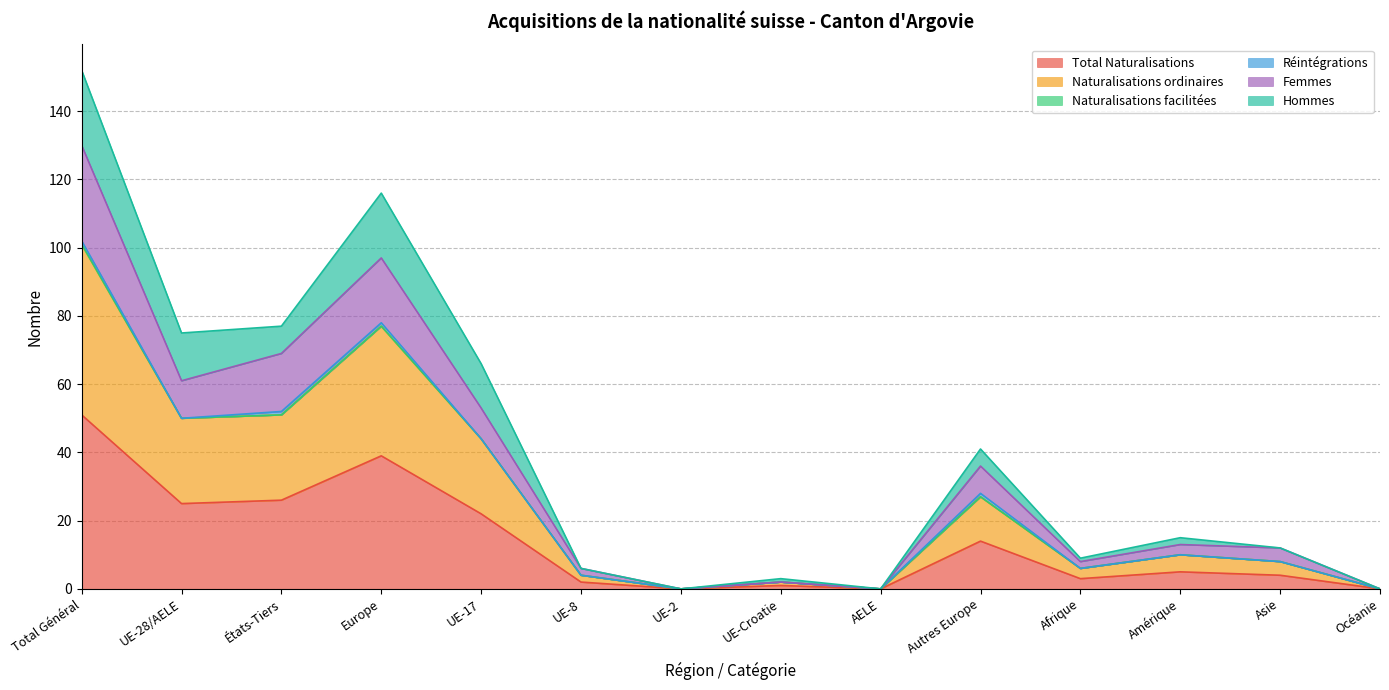

What is the difference between the maximum and minimum values in the Total Naturalisations series?

51